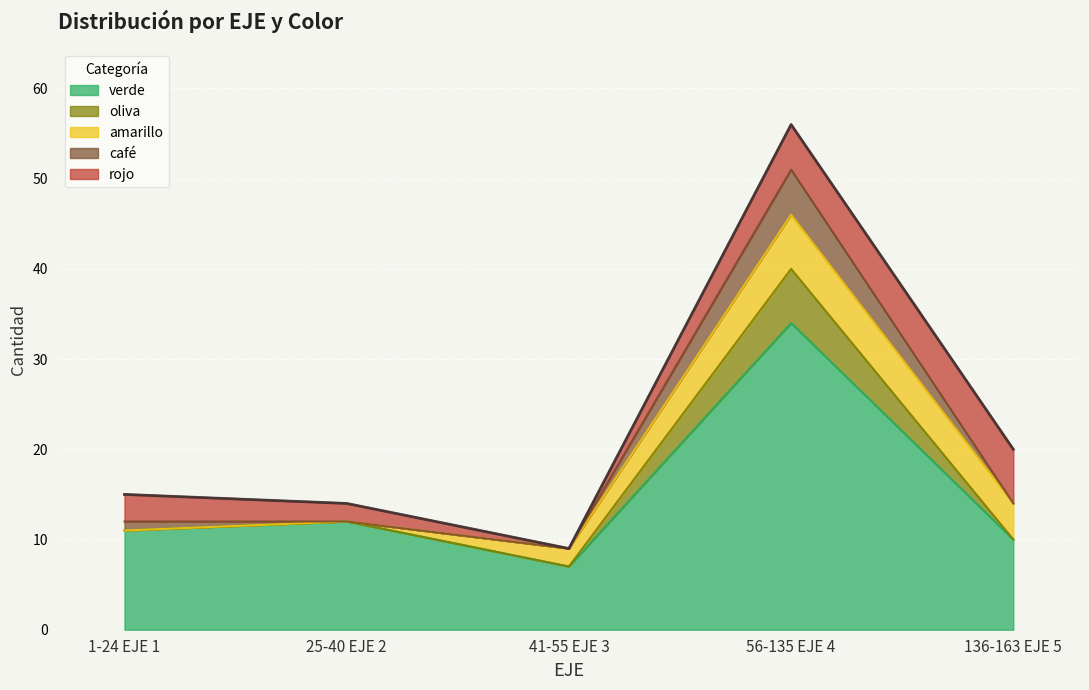

At which label is verde closest to 20?

25-40 EJE 2